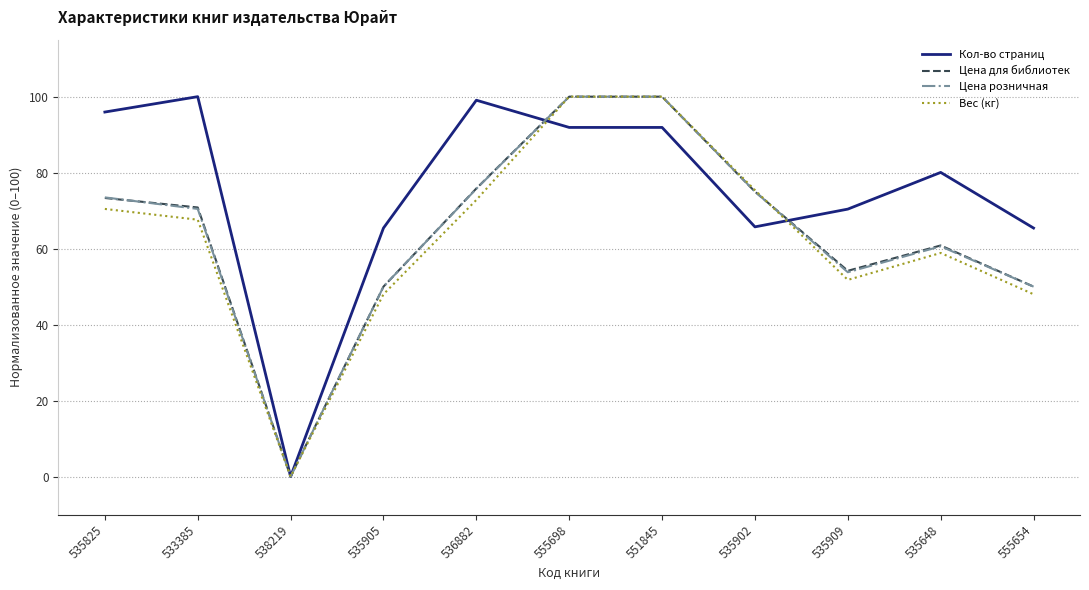

Which category has the lowest value in the Кол-во страниц series?

538219